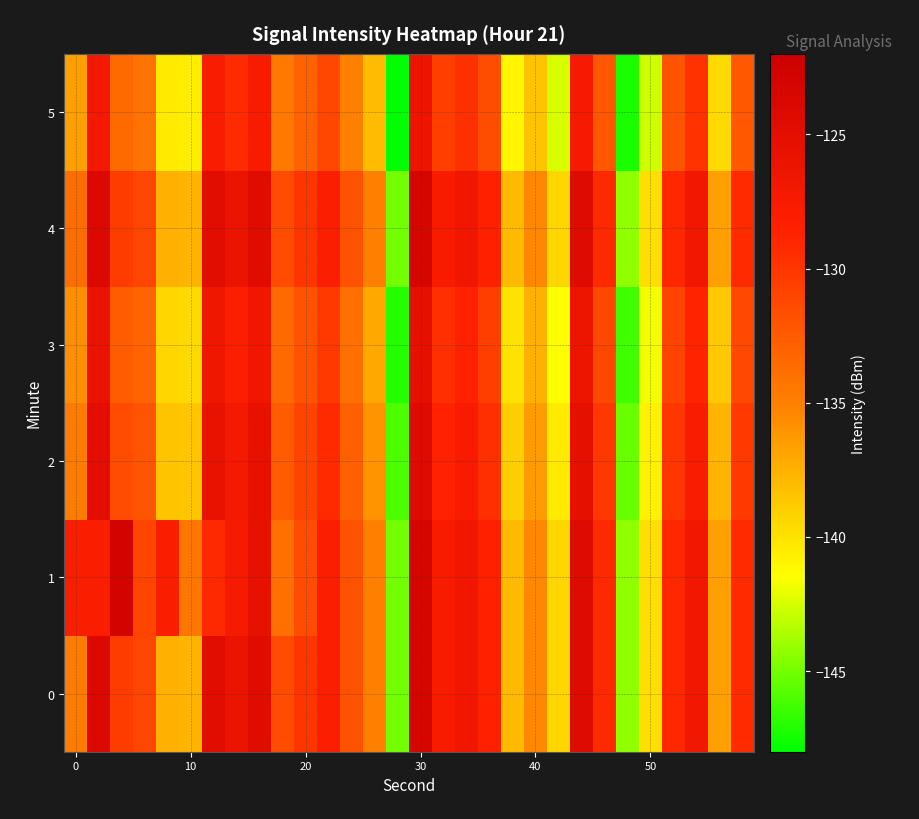

At how many categories does at least one series exceed -126?

6